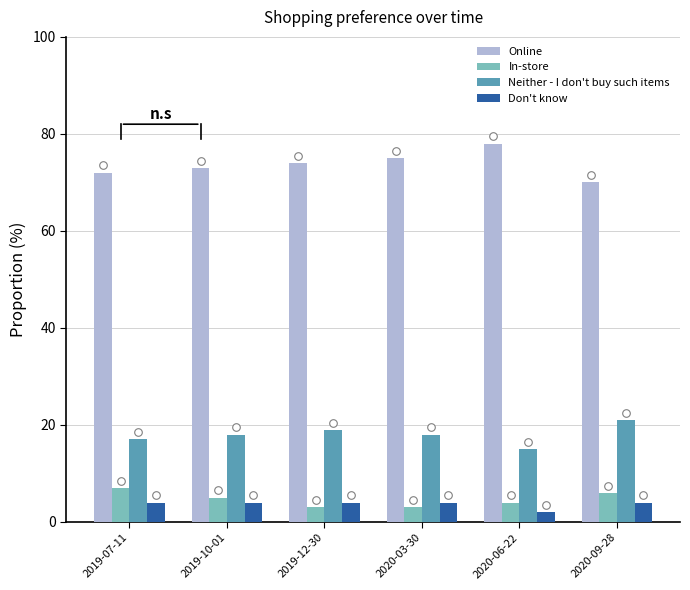

Which series reaches the minimum Y coordinate?

Don't know